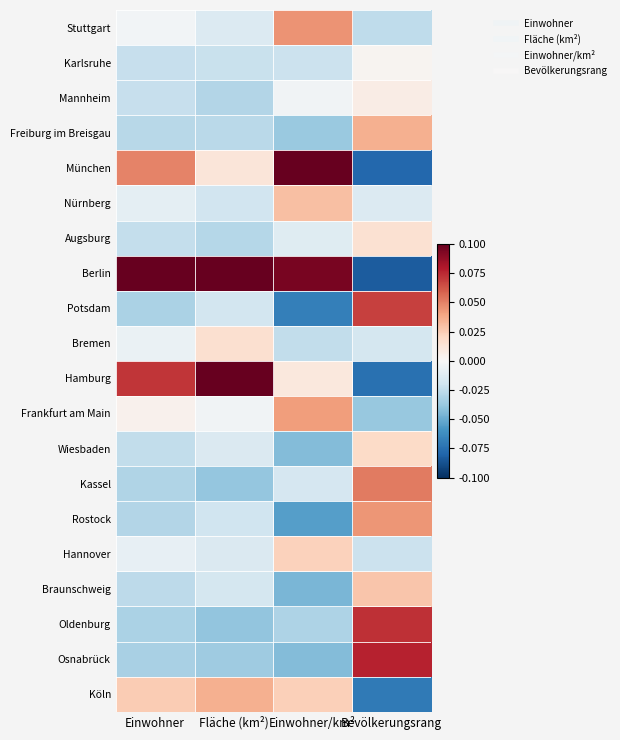

Rank the series at Einwohner/km² from lowest to highest value.

Potsdam, Rostock, Braunschweig, Wiesbaden, Osnabrück, Freiburg im Breisgau, Oldenburg, Bremen, Karlsruhe, Kassel, Augsburg, Mannheim, Hamburg, Hannover, Köln, Nürnberg, Frankfurt am Main, Stuttgart, Berlin, München